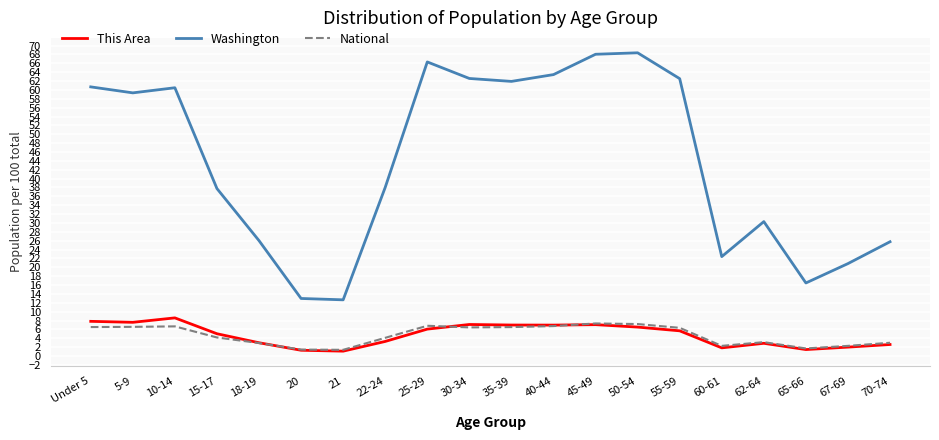

What is the total value across all series at 62-64?

36.3